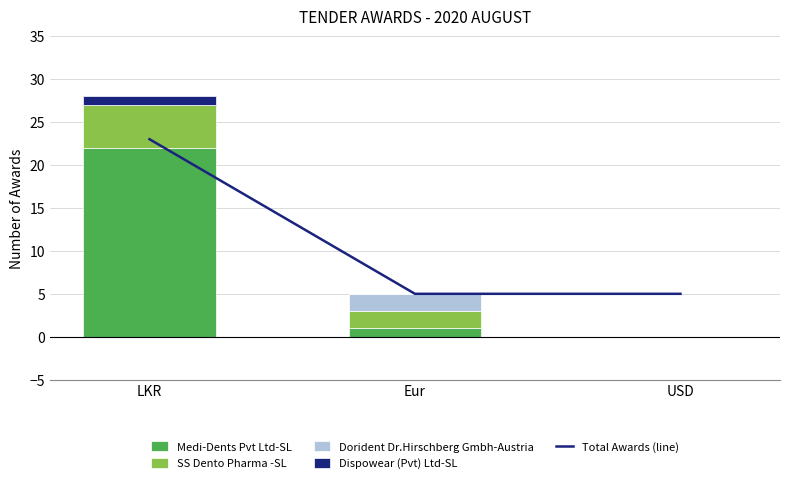

How many Dispowear (Pvt) Ltd-SL values are between 0 and 1?

3